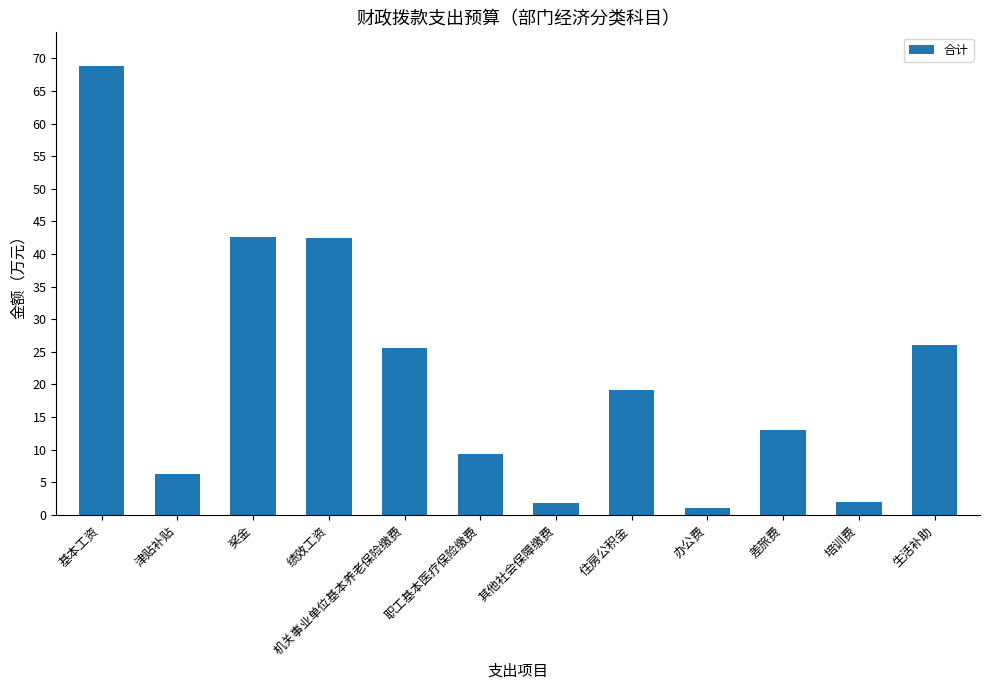

What is the ratio of the value at 生活补助 to the value at 绩效工资?

0.6